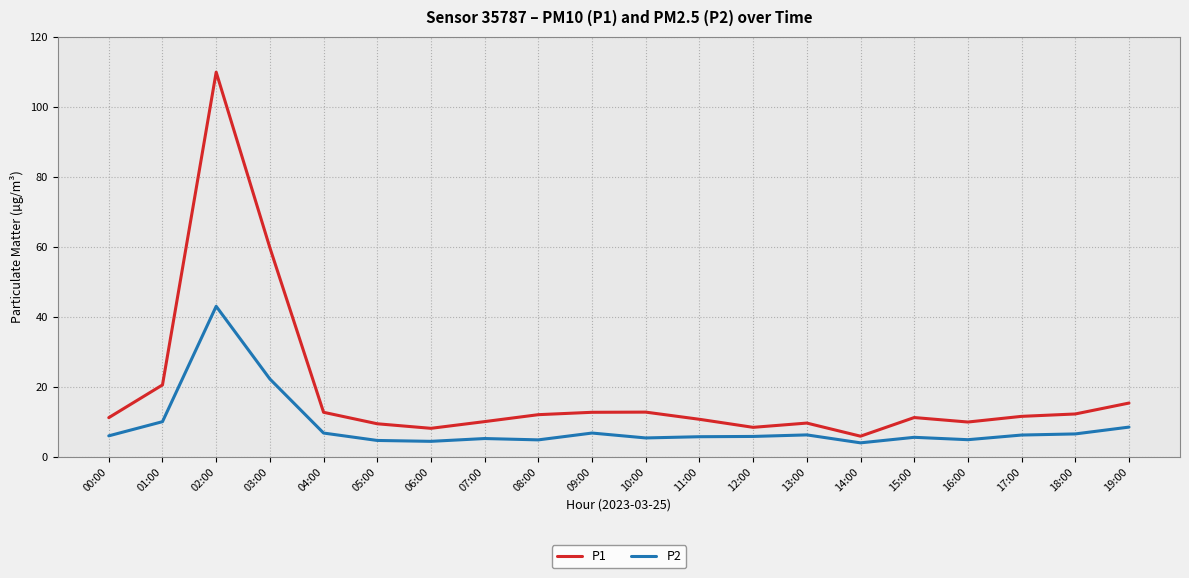

At which category is the sum across all series the highest?

02:00